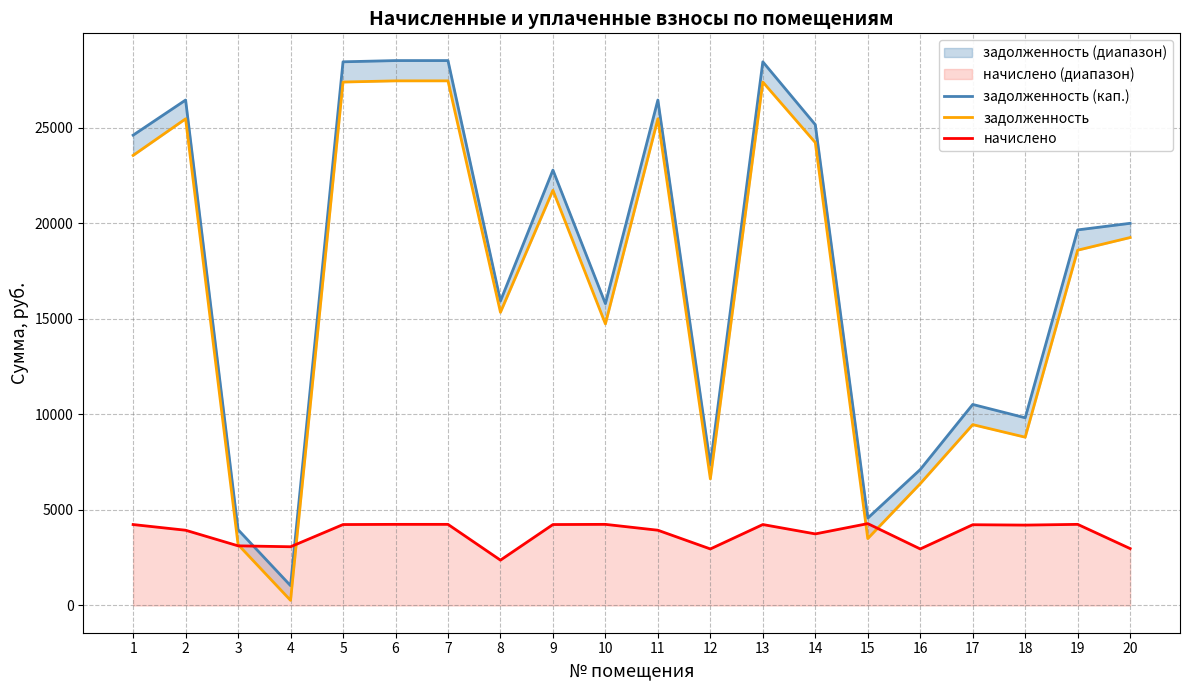

At 18, list the series in order from smallest to largest.

начислено, задолженность, задолженность (кап.)